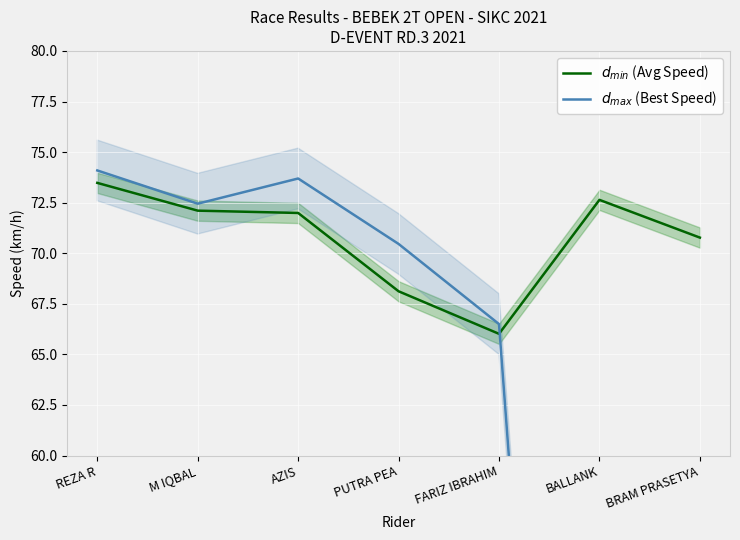

Is the value of $d_{max}$ (Best Speed) at PUTRA PEA greater than the value of $d_{min}$ (Avg Speed) at M IQBAL?

No